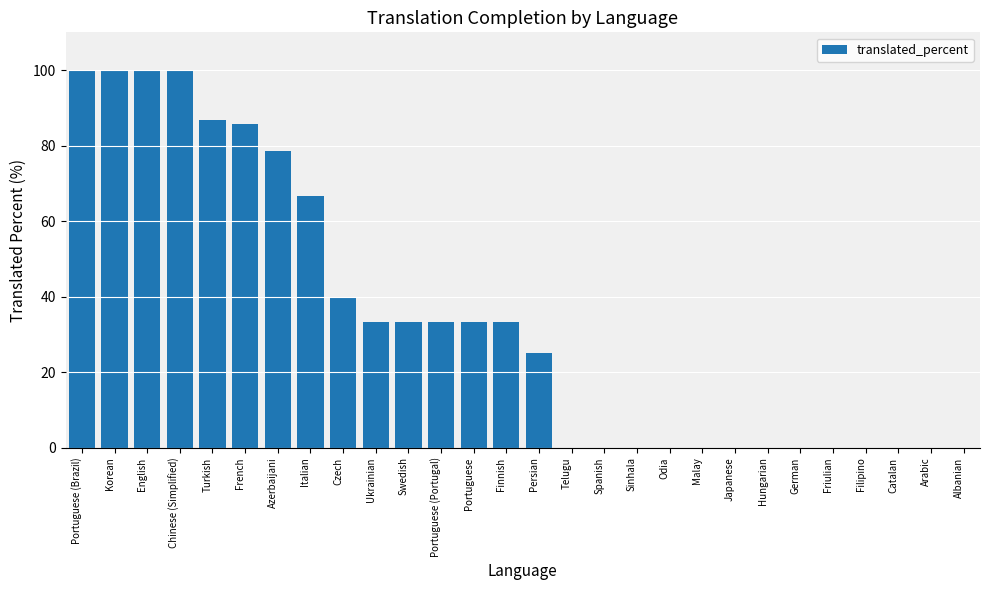

True or false: the data shows 9.7 at Persian.

False